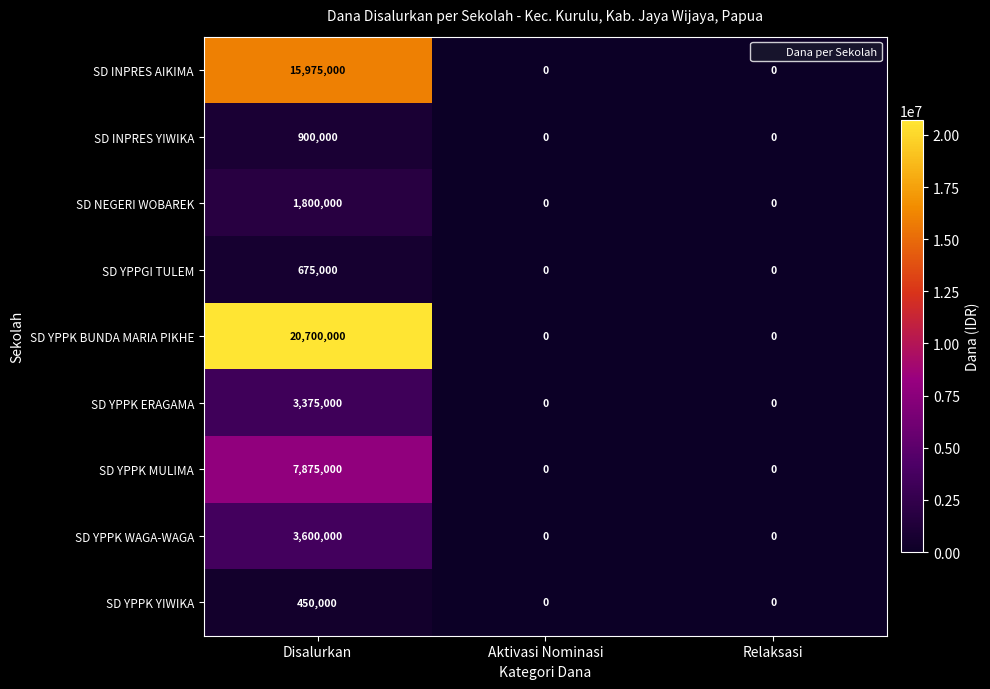

Is it true that SD INPRES AIKIMA equals 15975000 at Disalurkan?

True